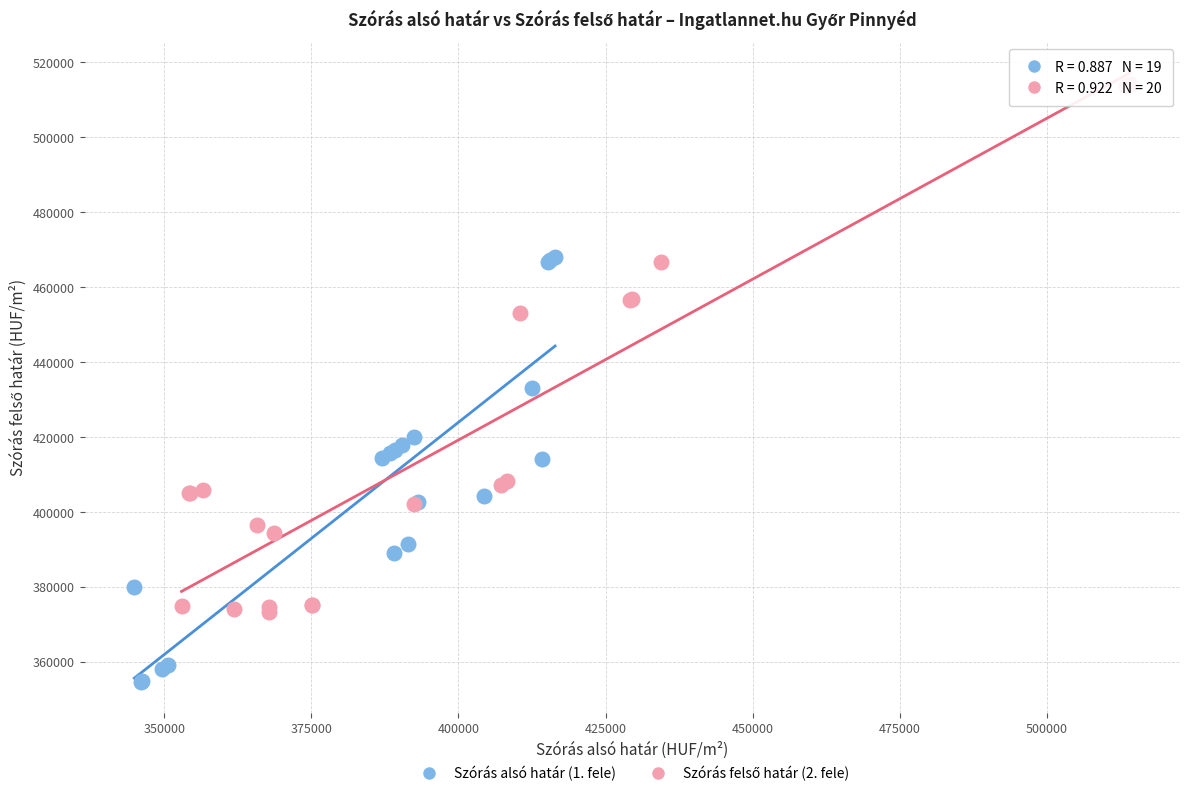

Which series contains the lowest Y value?

Szórás alsó határ (1. fele)